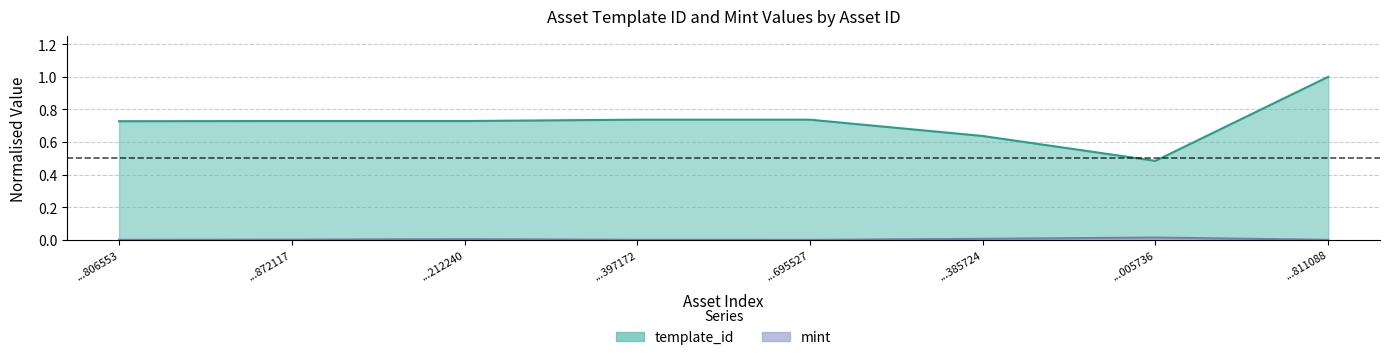

In template_id, how many points are lower than both neighbors (excluding endpoints)?

1